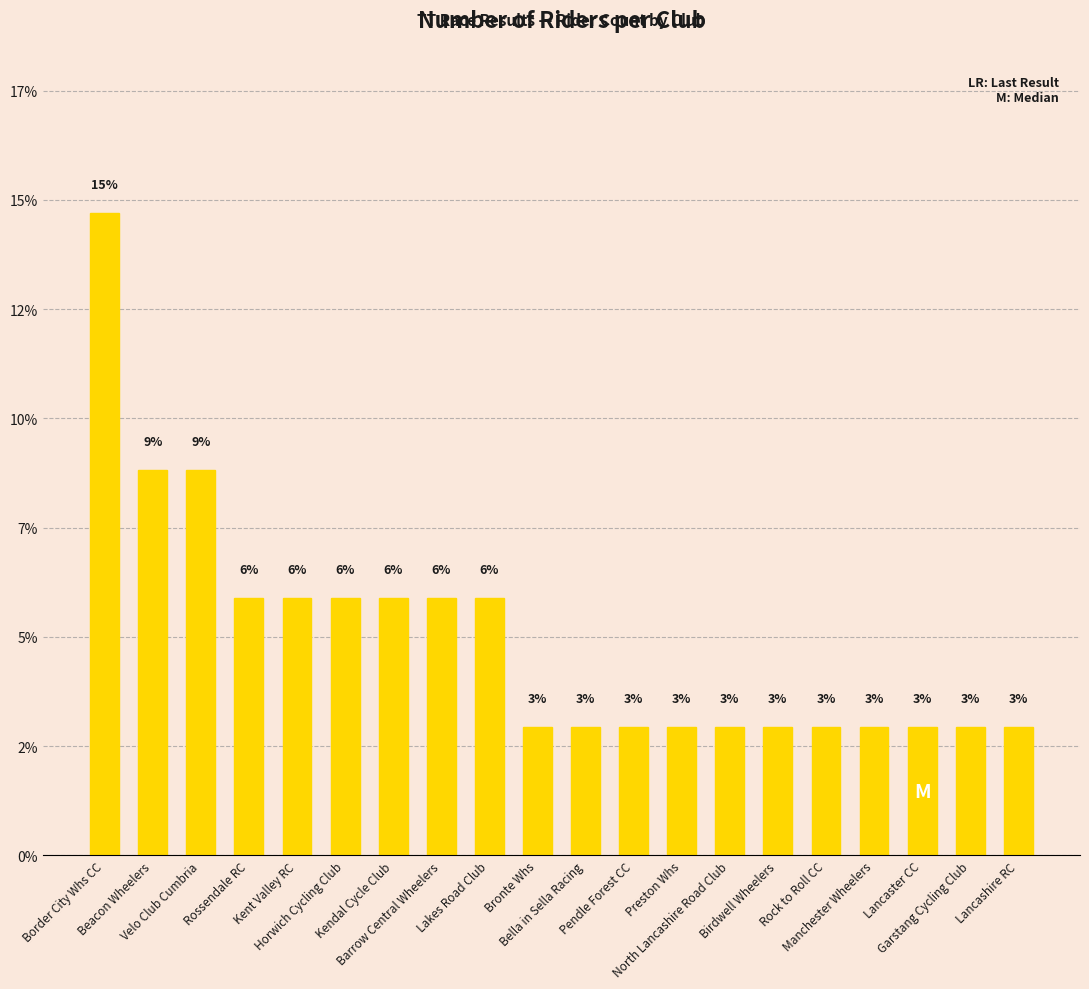

Reading left to right, what are all the values shown in this chart?

Border City Whs CC=14.7	Beacon Wheelers=8.8	Velo Club Cumbria=8.8	Rossendale RC=5.9	Kent Valley RC=5.9	Horwich Cycling Club=5.9	Kendal Cycle Club=5.9	Barrow Central Wheelers=5.9	Lakes Road Club=5.9	Bronte Whs=2.9	Bella in Sella Racing=2.9	Pendle Forest CC=2.9	Preston Whs=2.9	North Lancashire Road Club=2.9	Birdwell Wheelers=2.9	Rock to Roll CC=2.9	Manchester Wheelers=2.9	Lancaster CC=2.9	Garstang Cycling Club=2.9	Lancashire RC=2.9